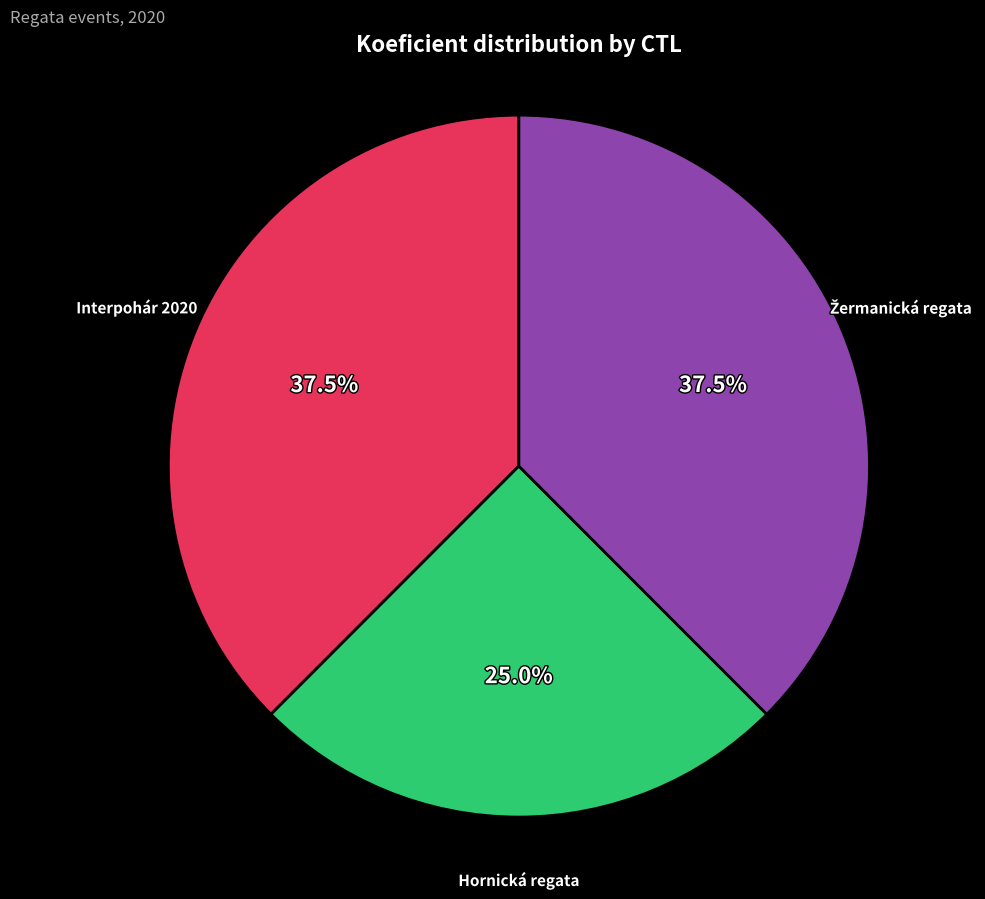

Is there any slice that represents more than half of the pie?

No